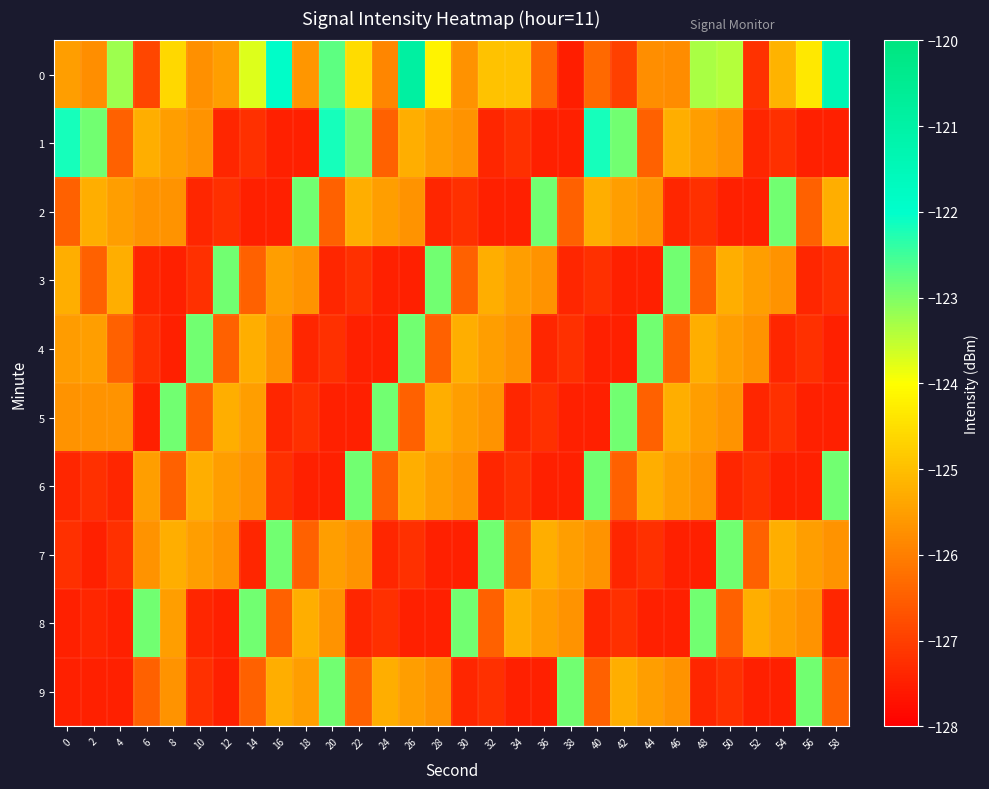

Between 20 and 4, which is larger?

20